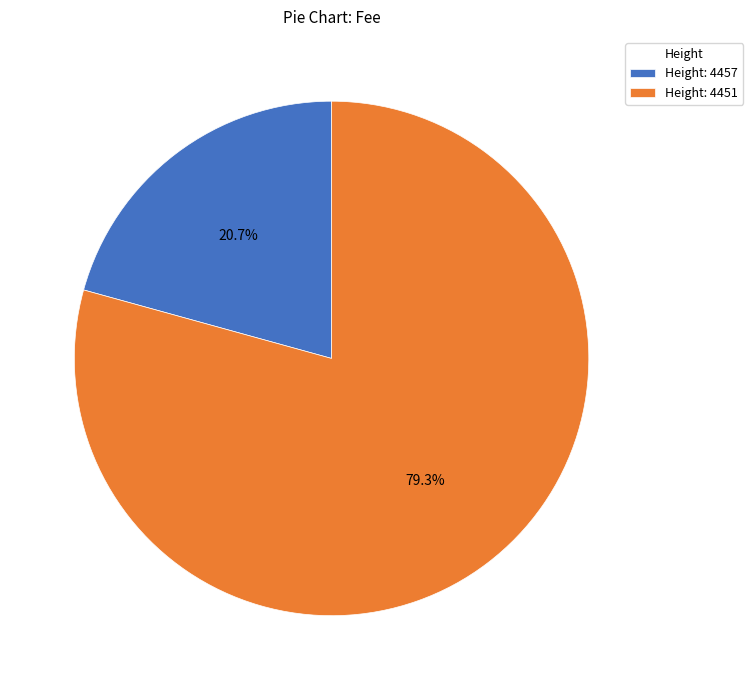

What is the largest slice in the pie chart?

Height: 4451